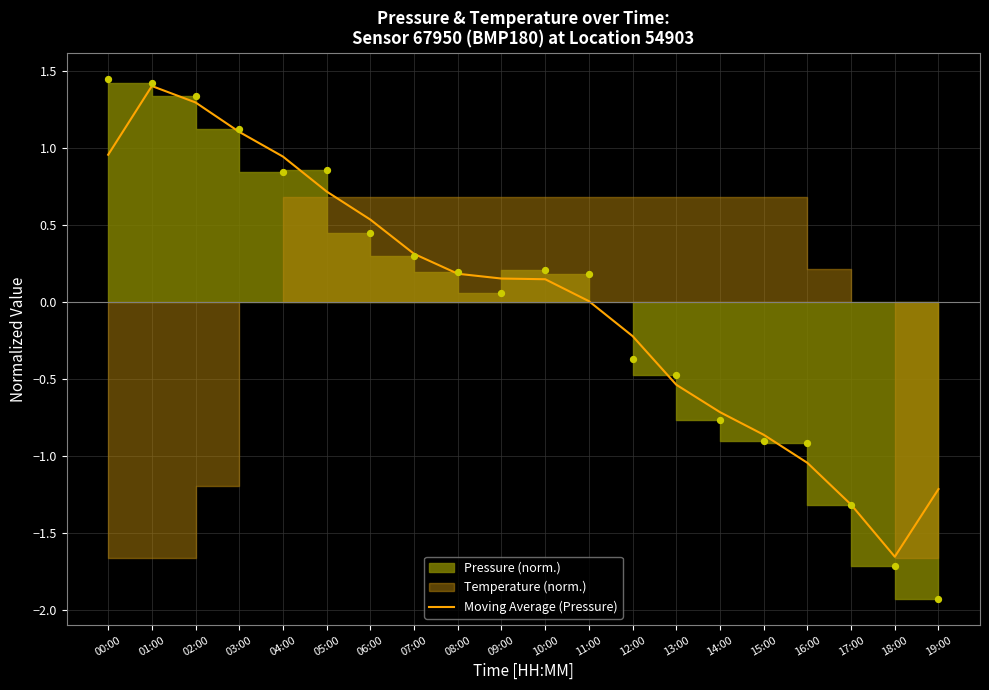

Approximately how many times larger is the value at 03:00 compared to 01:00?

0.8